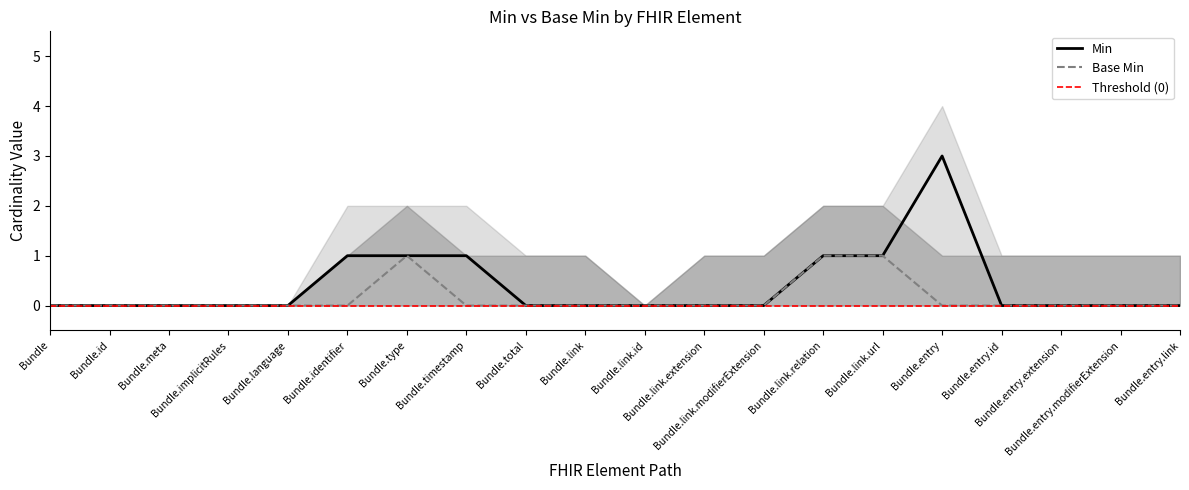

The value of Min at Bundle.entry is 3. True or false?

True